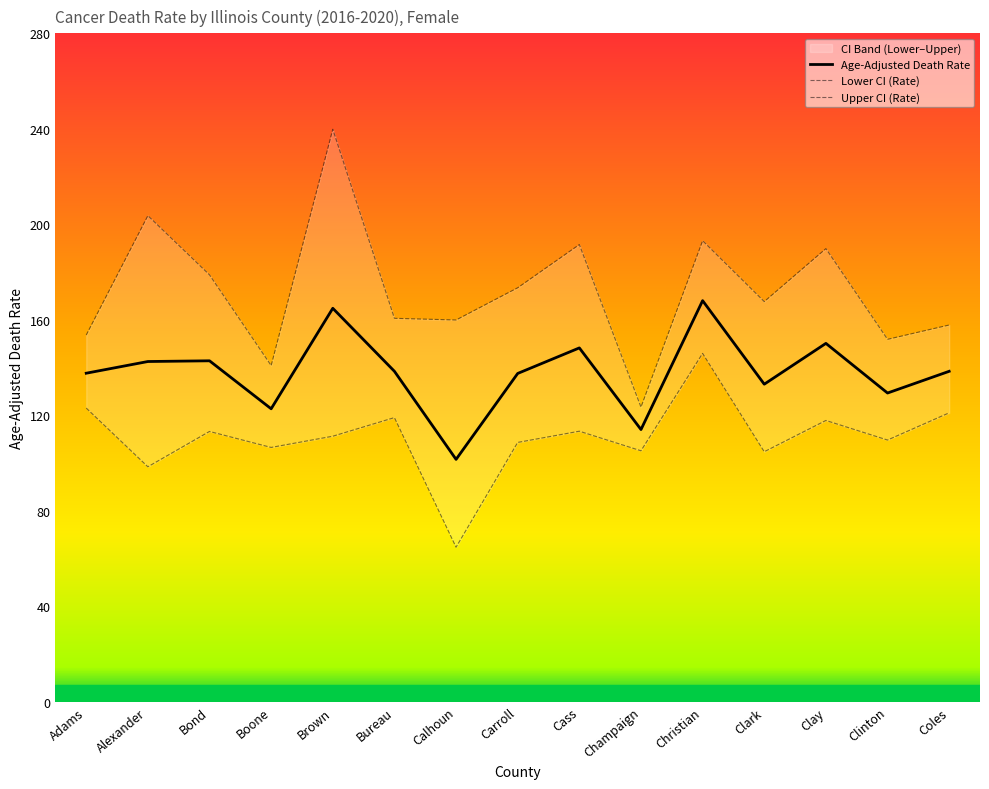

Is it true that Upper CI (Rate) equals 193.1 at Christian?

True